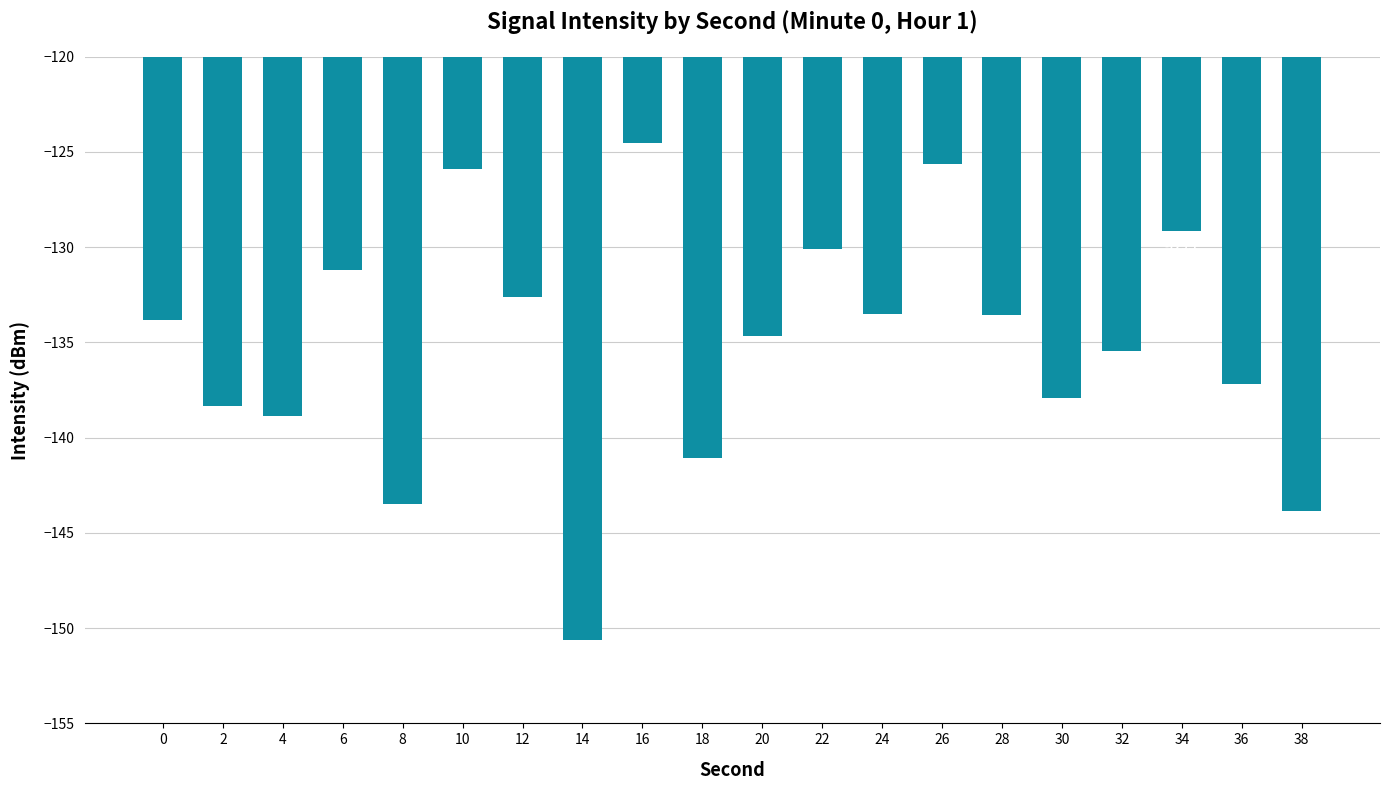

Count the number of categories in the chart.

20